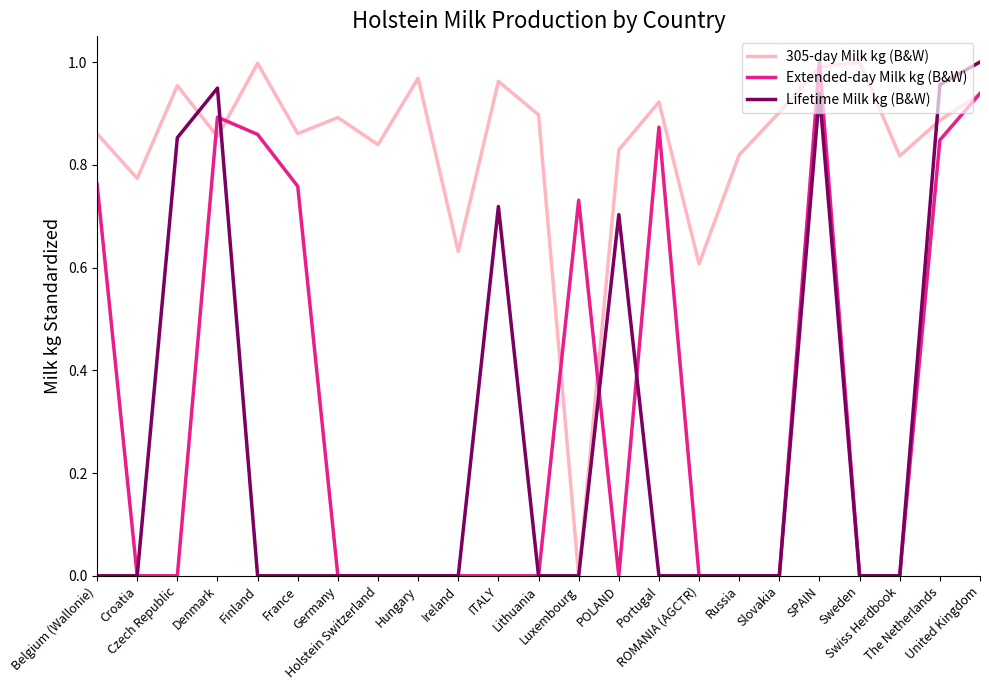

Which series has the largest range (max minus min)?

305-day Milk kg (B&W)